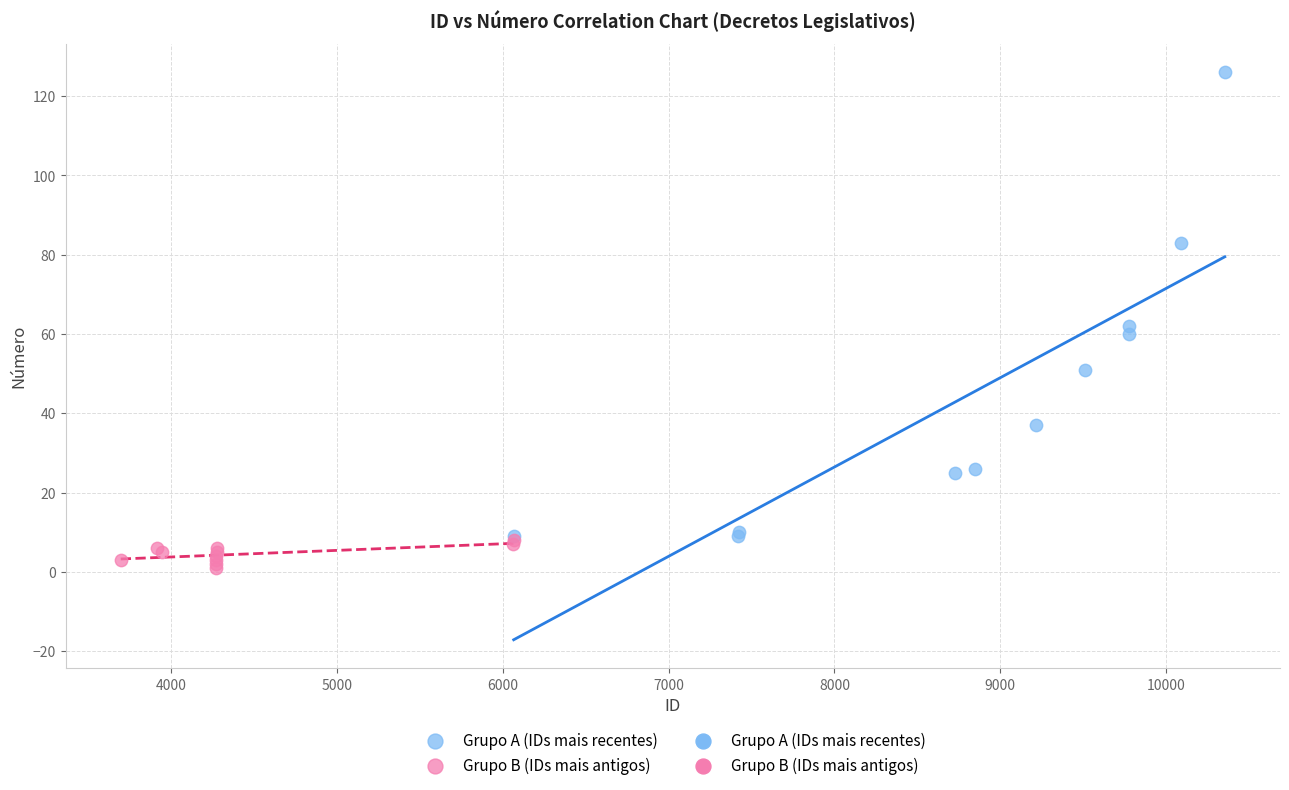

Which series contains the highest Y value?

Grupo A (IDs mais recentes)